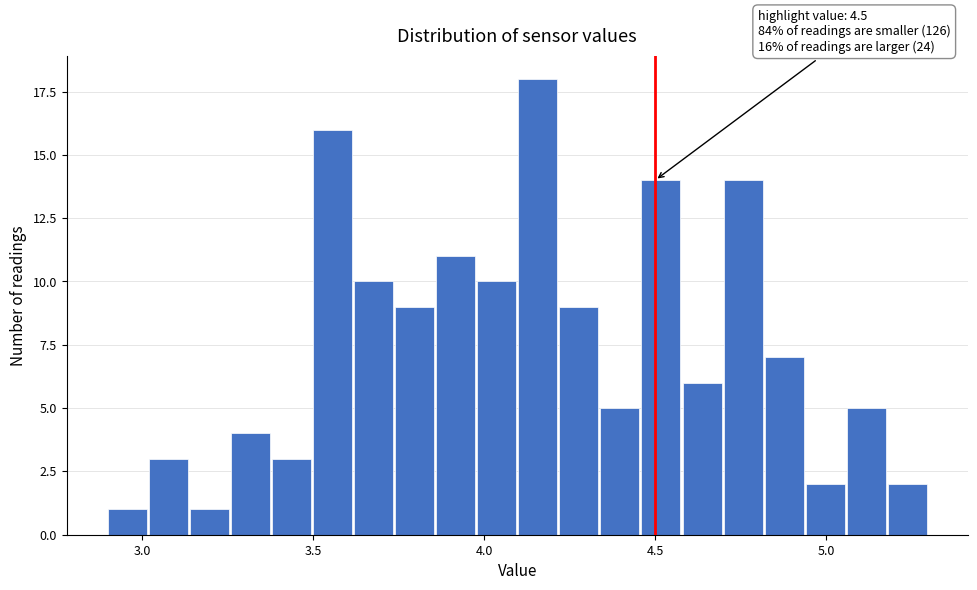

Read against the x-axis, roughly where is the centre of the tallest bar?

4.15